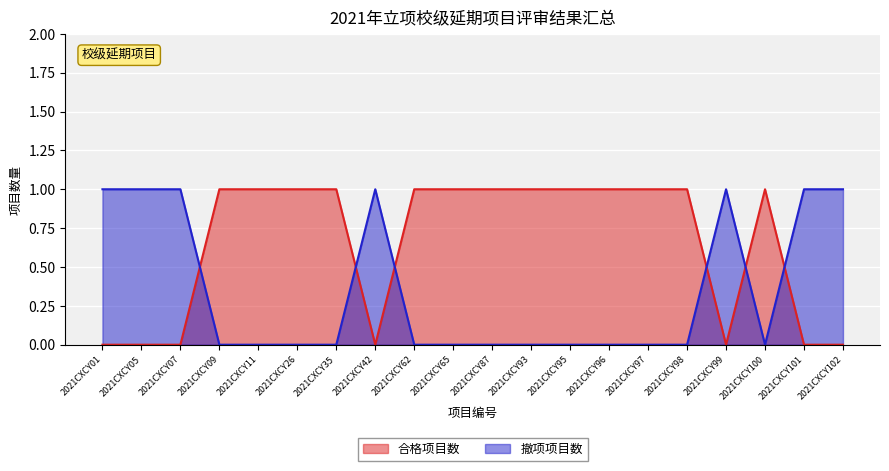

True or false: 合格项目数 has more than 0 points higher than both neighbors.

True